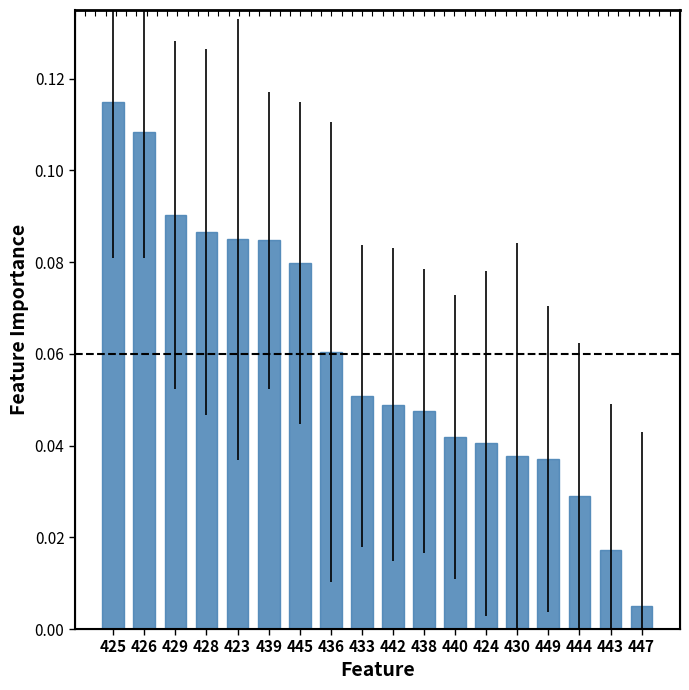

The value at 443 is 0.0. True or false?

True